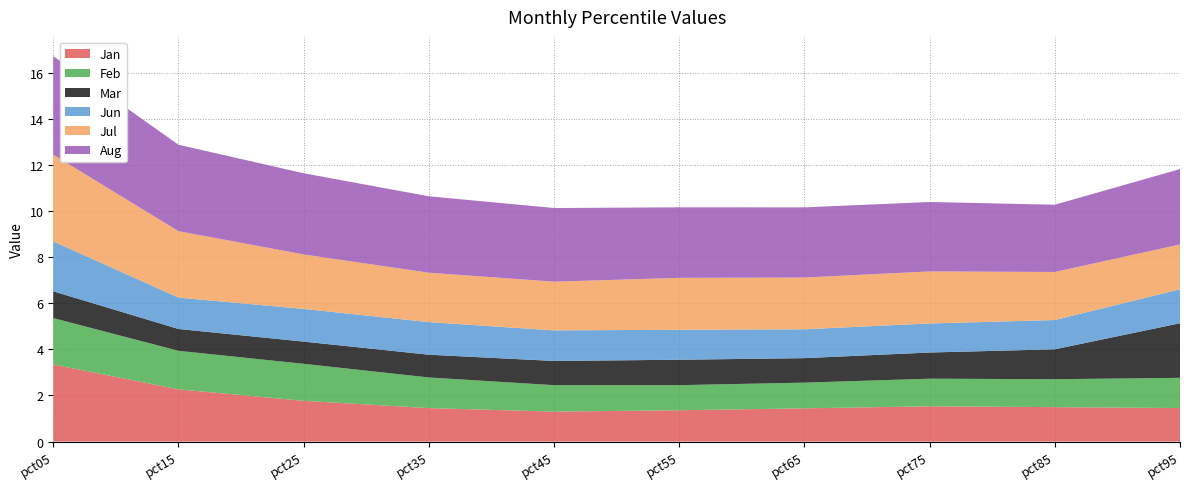

Reading left to right, what are all the values shown in this chart?

Jan: 3.3	2.3	1.8	1.5	1.3	1.4	1.4	1.5	1.5	1.5
Feb: 2.0	1.7	1.6	1.3	1.1	1.1	1.1	1.2	1.2	1.3
Mar: 1.2	0.9	1.0	1.0	1.0	1.1	1.1	1.1	1.3	2.4
Jun: 2.2	1.4	1.4	1.4	1.3	1.3	1.3	1.3	1.3	1.5
Jul: 3.8	2.9	2.4	2.1	2.1	2.3	2.2	2.3	2.1	1.9
Aug: 4.3	3.7	3.5	3.3	3.2	3.1	3.0	3.0	2.9	3.3